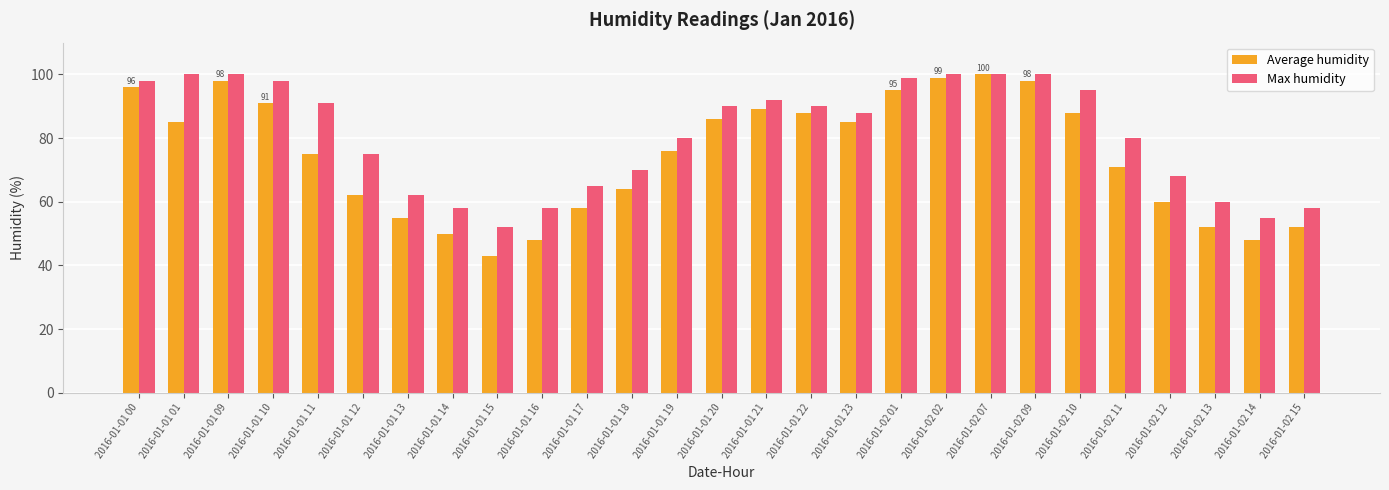

Reading left to right, what are all the values shown in this chart?

Average humidity: 2016-01-01 00=96	2016-01-01 01=85	2016-01-01 09=98	2016-01-01 10=91	2016-01-01 11=75	2016-01-01 12=62	2016-01-01 13=55	2016-01-01 14=50	2016-01-01 15=43	2016-01-01 16=48	2016-01-01 17=58	2016-01-01 18=64	2016-01-01 19=76	2016-01-01 20=86	2016-01-01 21=89	2016-01-01 22=88	2016-01-01 23=85	2016-01-02 01=95	2016-01-02 02=99	2016-01-02 07=100	2016-01-02 09=98	2016-01-02 10=88	2016-01-02 11=71	2016-01-02 12=60	2016-01-02 13=52	2016-01-02 14=48	2016-01-02 15=52
Max humidity: 2016-01-01 00=98	2016-01-01 01=100	2016-01-01 09=100	2016-01-01 10=98	2016-01-01 11=91	2016-01-01 12=75	2016-01-01 13=62	2016-01-01 14=58	2016-01-01 15=52	2016-01-01 16=58	2016-01-01 17=65	2016-01-01 18=70	2016-01-01 19=80	2016-01-01 20=90	2016-01-01 21=92	2016-01-01 22=90	2016-01-01 23=88	2016-01-02 01=99	2016-01-02 02=100	2016-01-02 07=100	2016-01-02 09=100	2016-01-02 10=95	2016-01-02 11=80	2016-01-02 12=68	2016-01-02 13=60	2016-01-02 14=55	2016-01-02 15=58